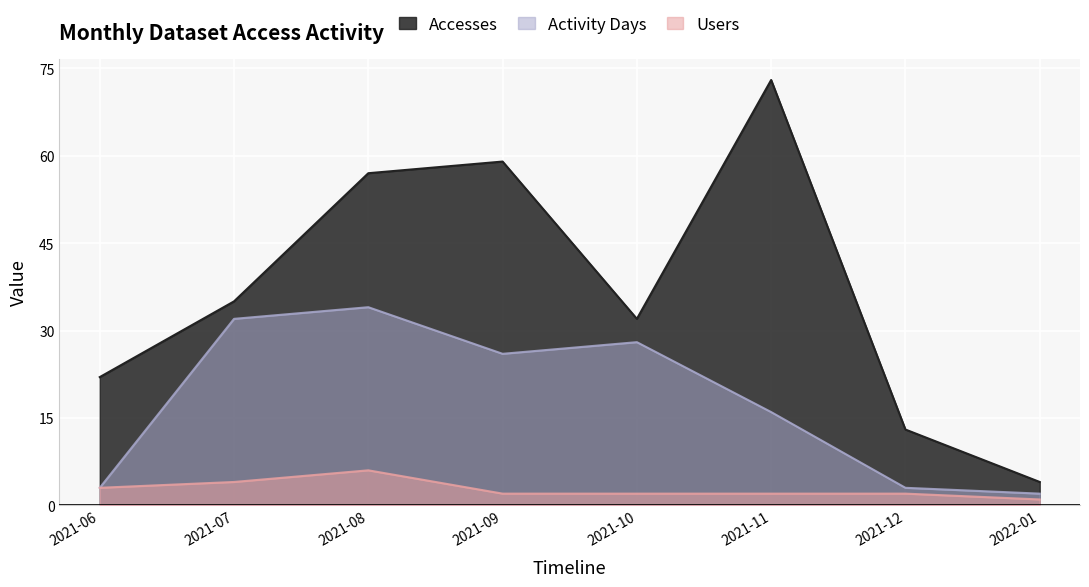

How many data points in Users are less than 2?

1